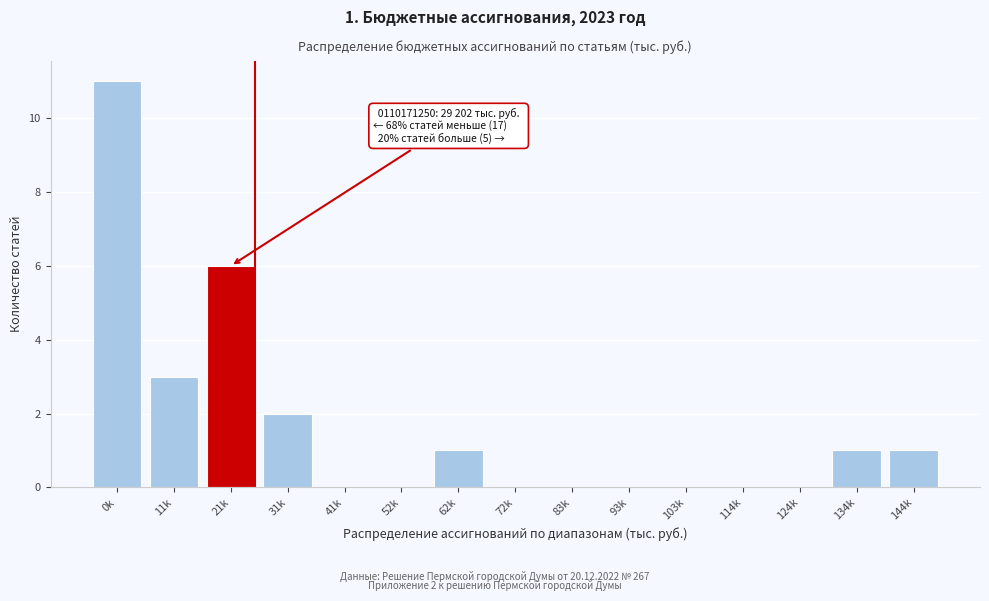

Reading left to right, what are all the values shown in this chart?

0k=11	11k=3	21k=6	31k=2	41k=0	52k=0	62k=1	72k=0	83k=0	93k=0	103k=0	114k=0	124k=0	134k=1	144k=1